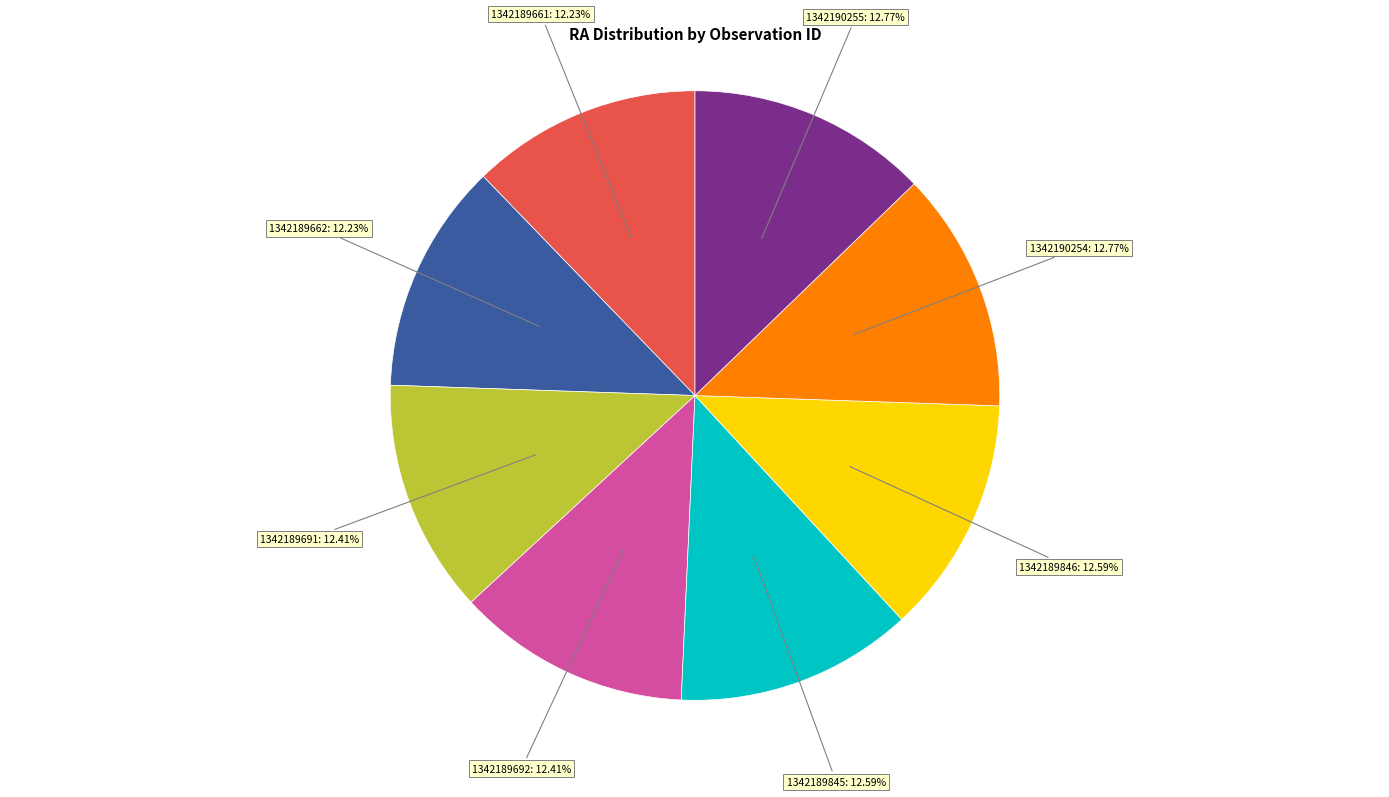

Is there a majority slice in this chart?

No